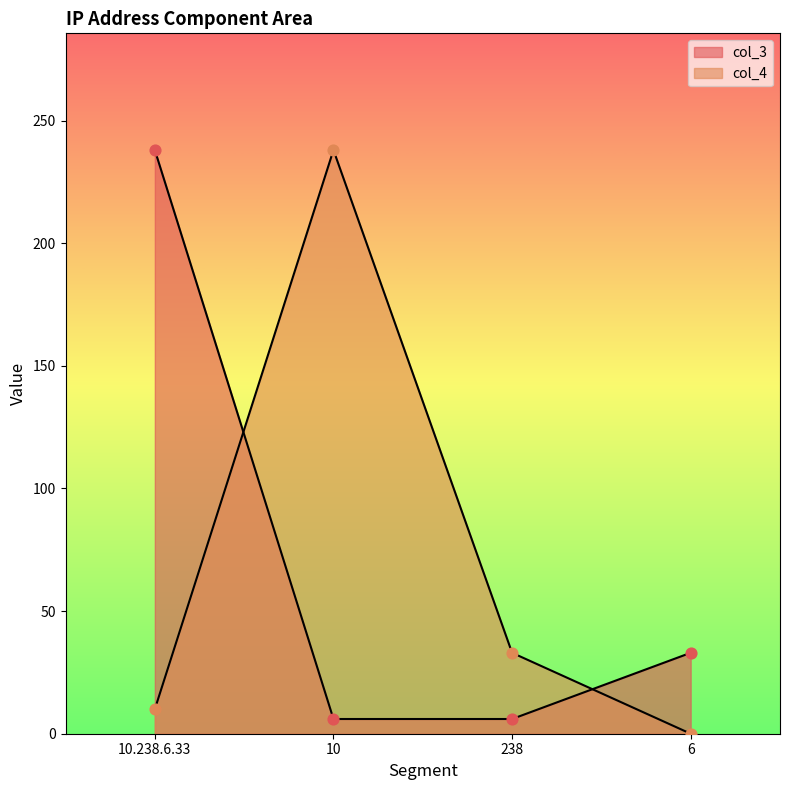

What are all the series names shown in the legend?

col_3, col_4